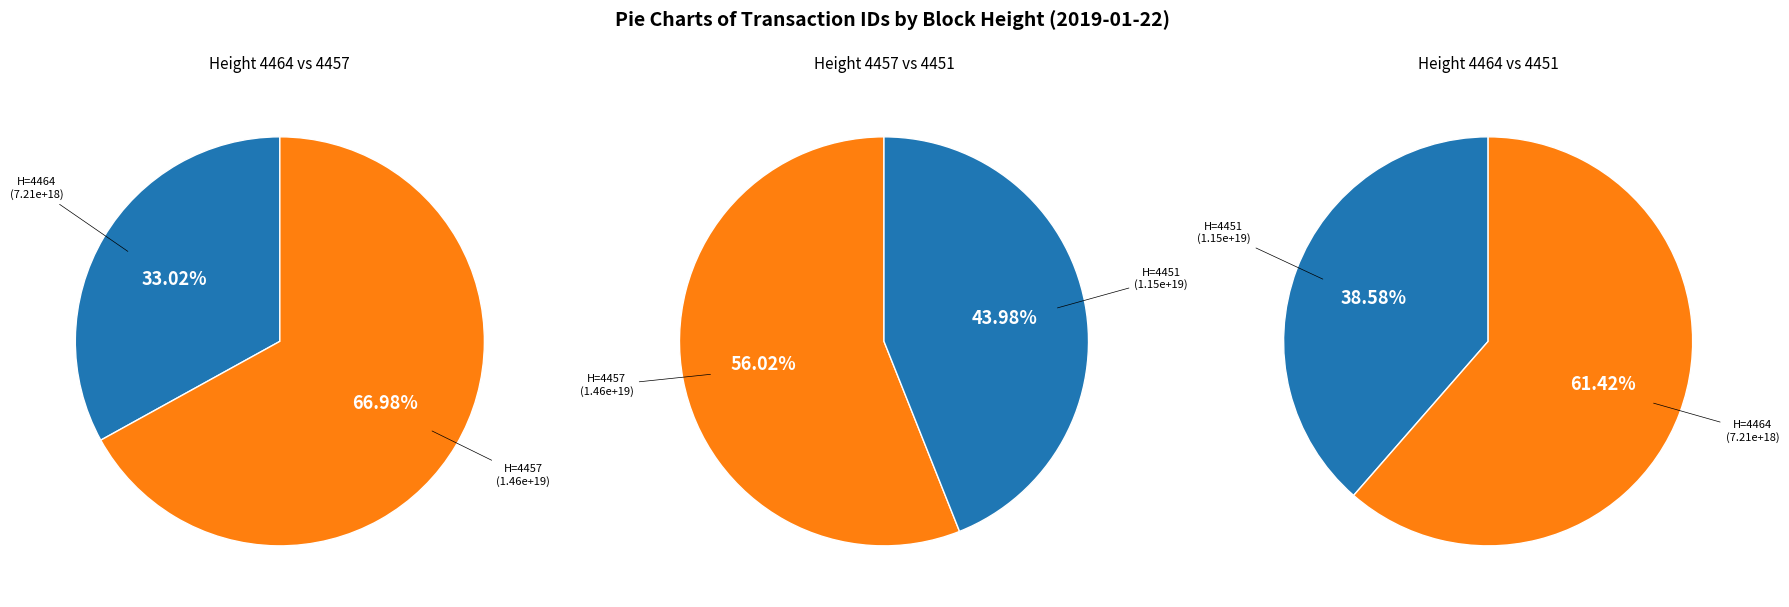

Approximately how many times larger is the value at Height 4451 compared to Height 4457?

0.8